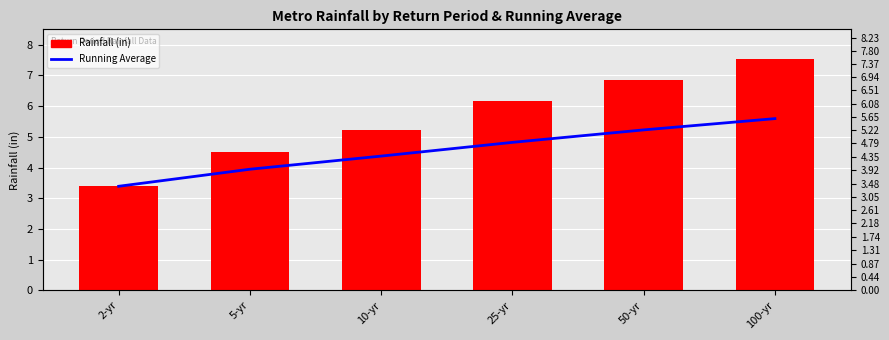

Which has a higher value, 25-yr or 5-yr?

25-yr